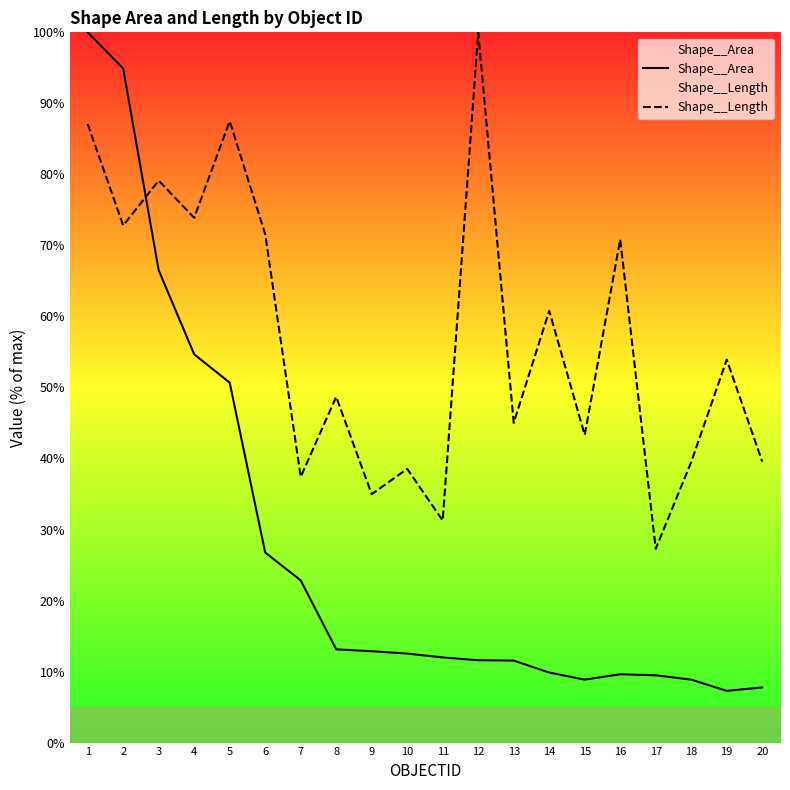

Which series ends up on top after the final intersection of Shape__Area and Shape__Length?

Shape__Length